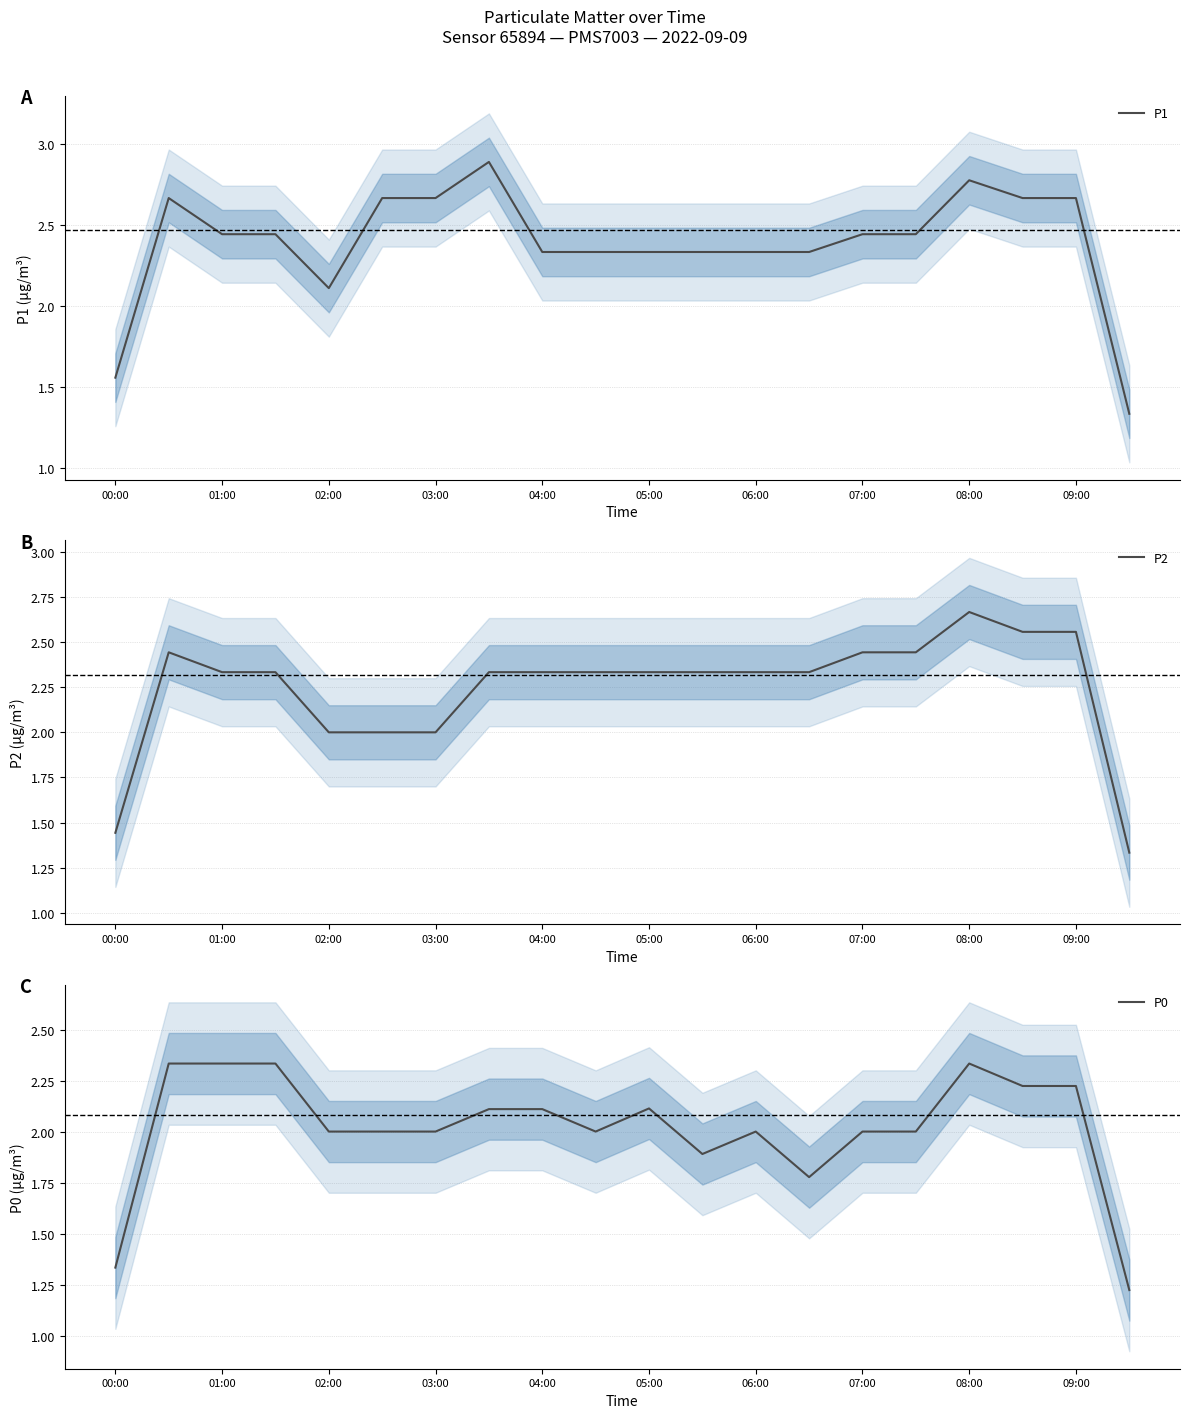

How many lines are shown in the chart?

3